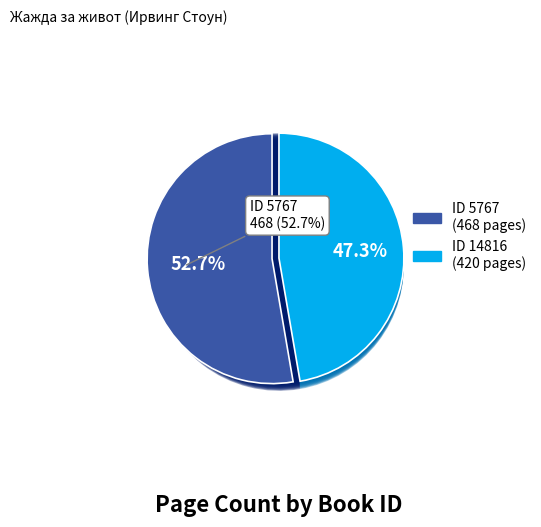

How many segments does this pie chart have?

2